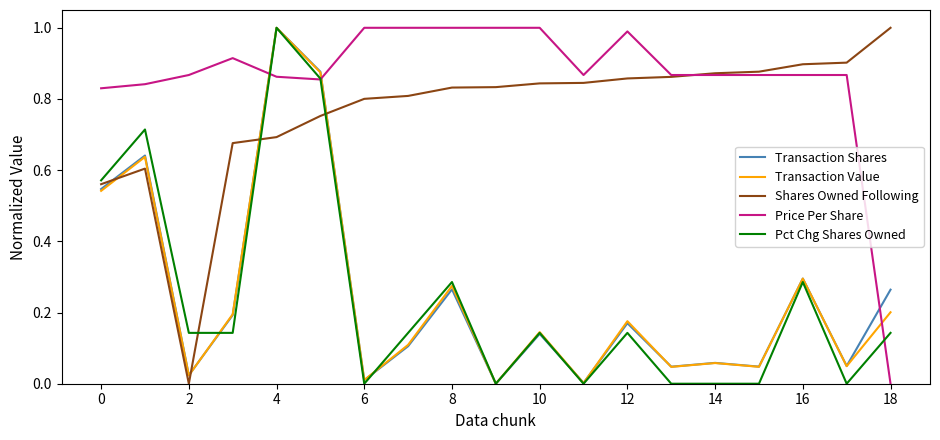

Does the chart display data point markers on the line(s)?

No